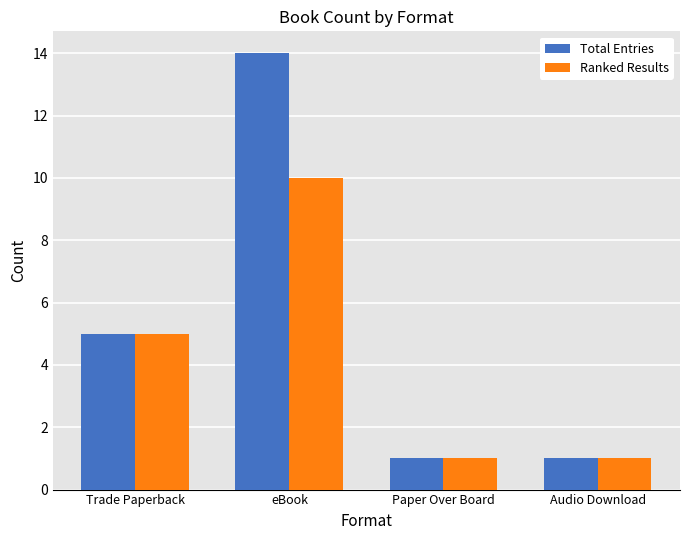

How many data points in Ranked Results are less than 5?

2